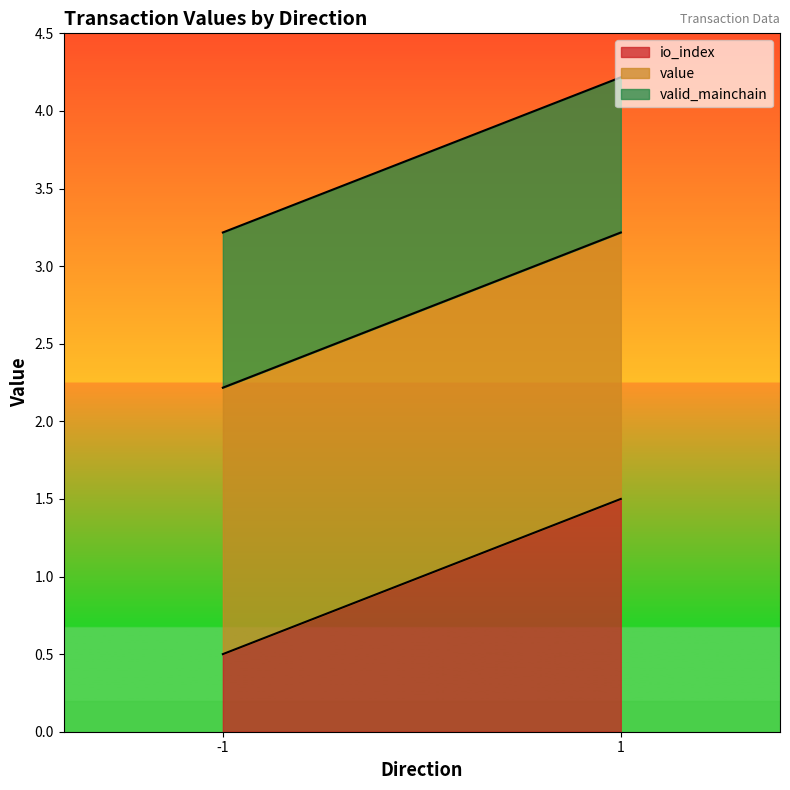

Is it true that io_index equals 0.3 at 1?

False